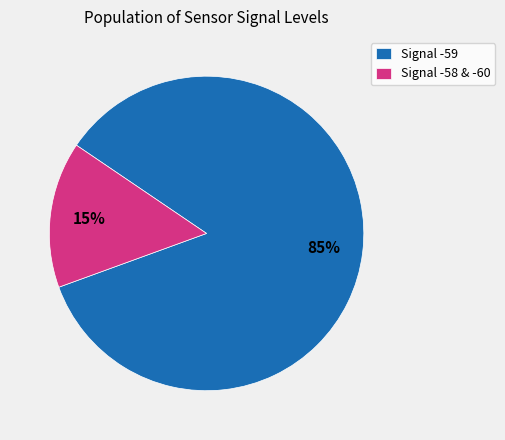

Which has a higher value, Signal -58 & -60 or Signal -59?

Signal -59